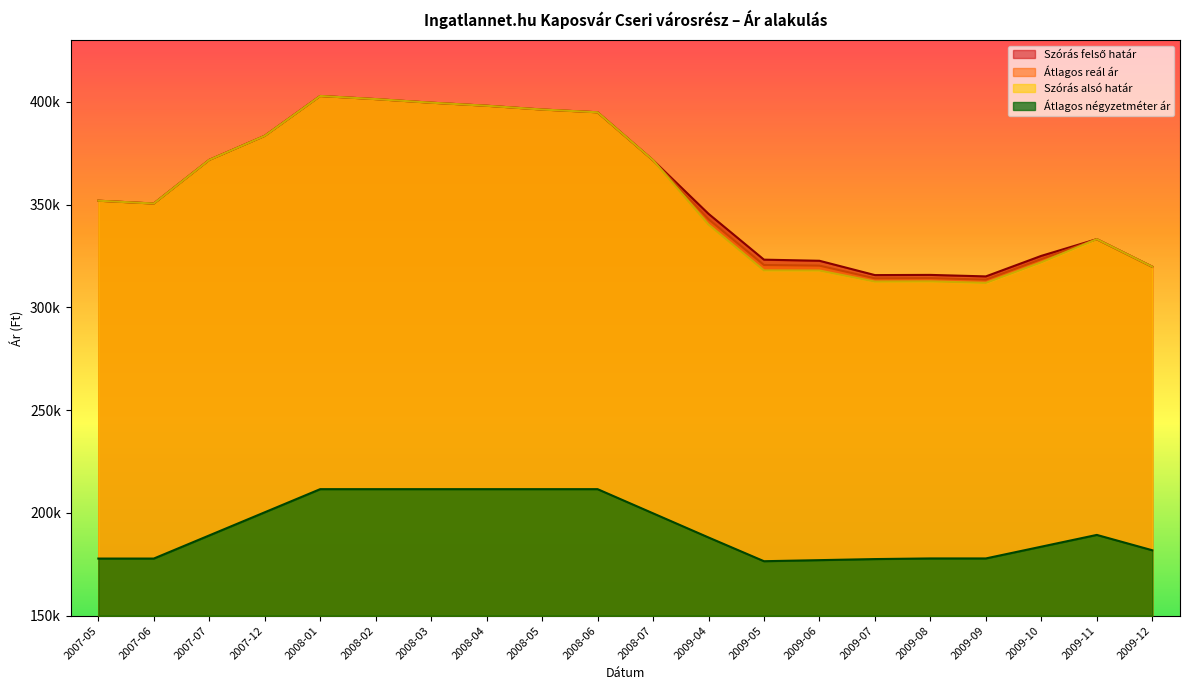

At which category does Átlagos reál ár reach its first local peak?

2008-01